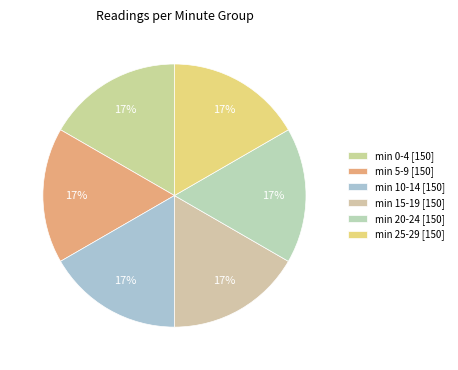

How many slices are in this pie chart?

6